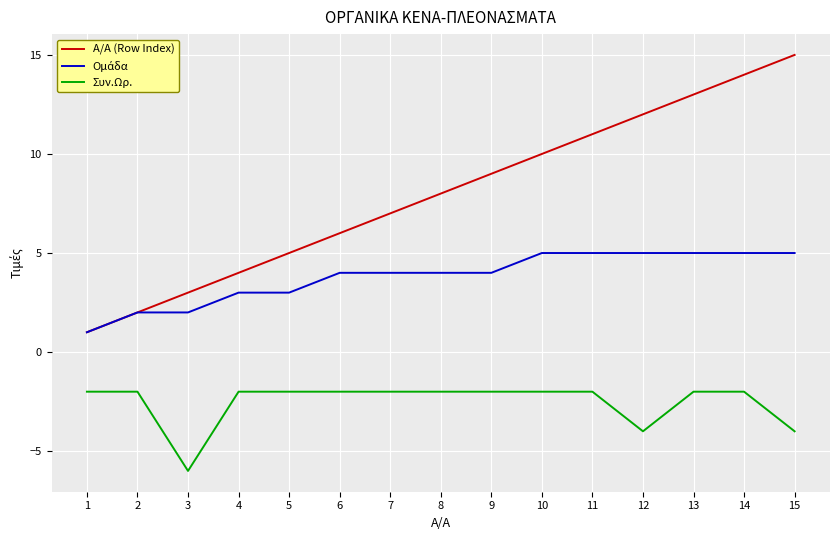

Which series changed the most between 10 and 14?

Α/Α (Row Index)